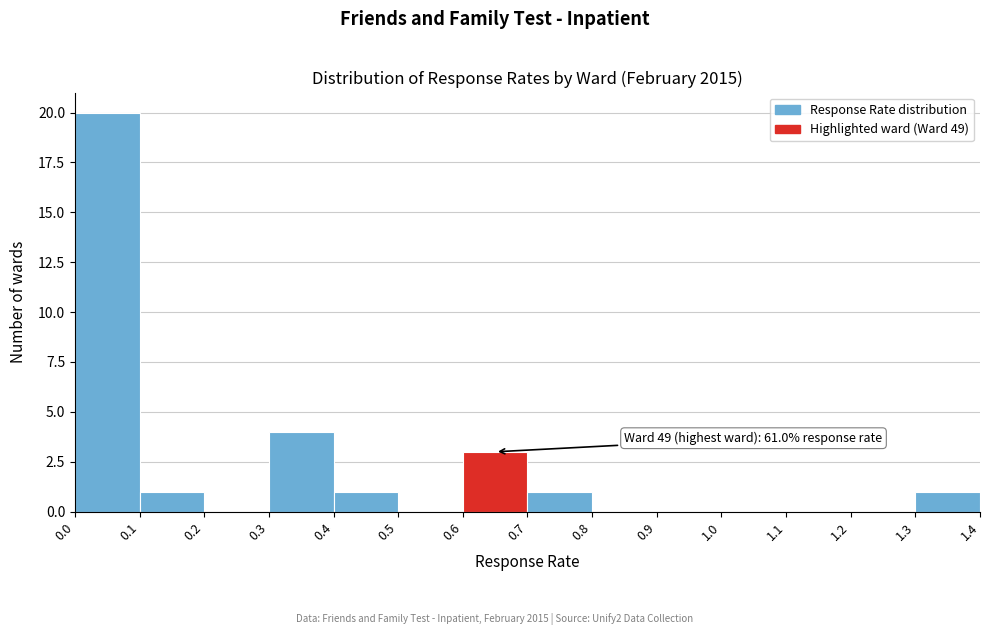

Which range on the x-axis has the tallest bar?

0.0 to 0.1